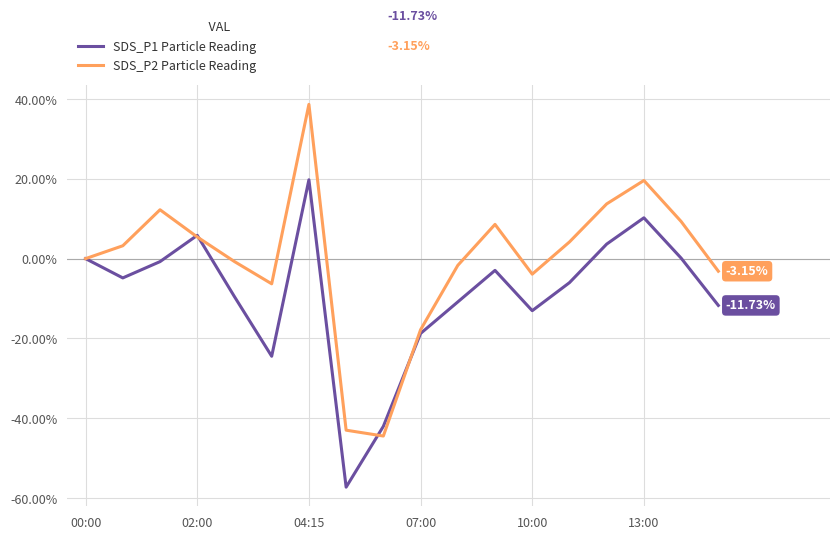

Which series has the widest spread of values?

SDS_P2 Particle Reading